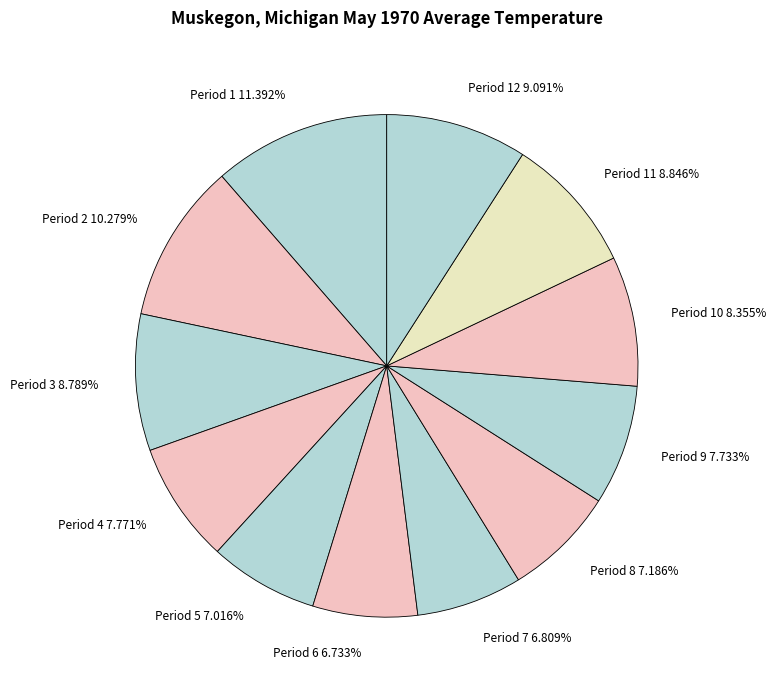

What is the largest slice in the pie chart?

Period 1 11.392%